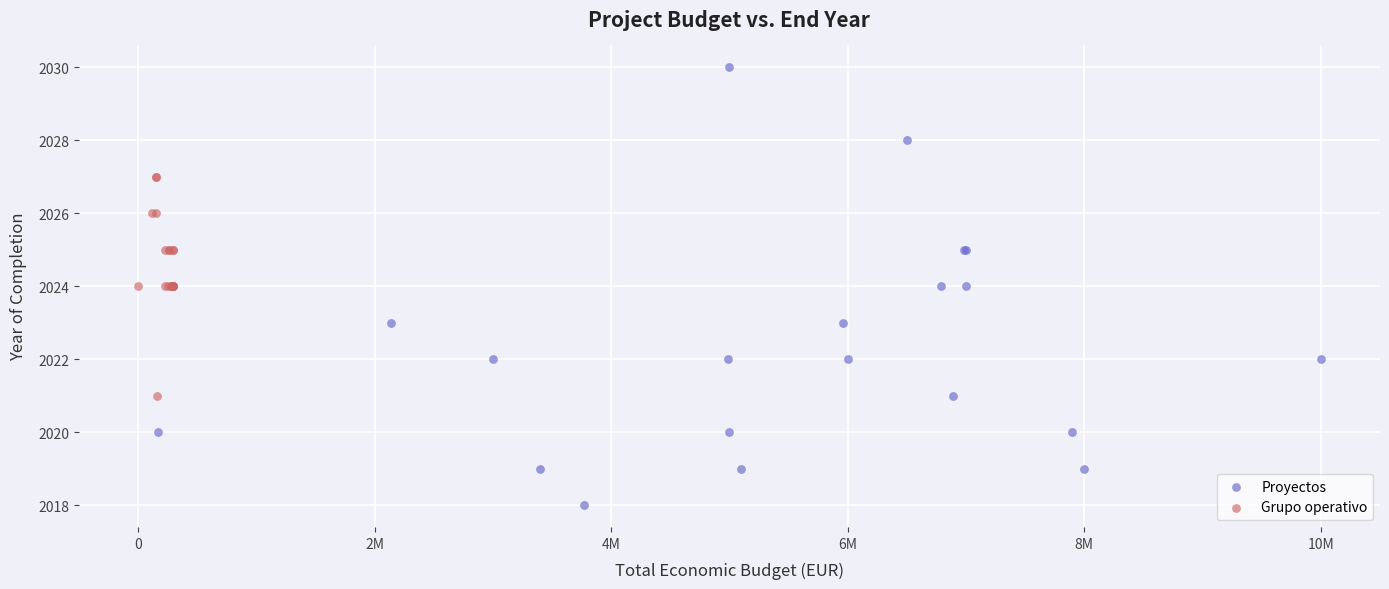

What are all the series names shown in the legend?

Proyectos, Grupo operativo